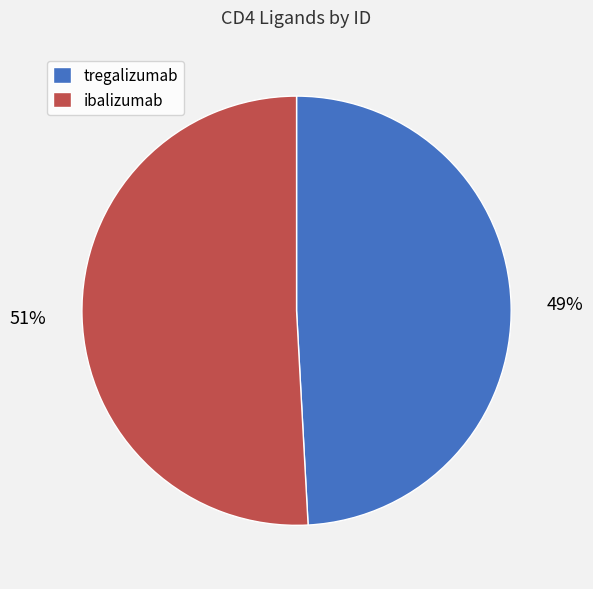

How many slices are in this pie chart?

2